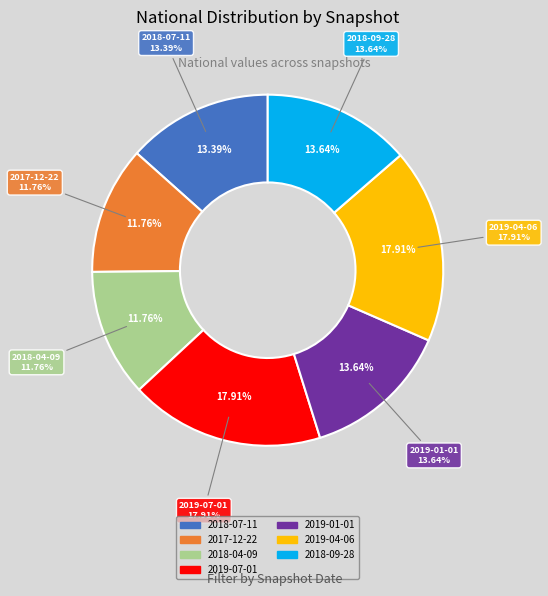

What percentage is the 2019-01-01 slice, to the nearest percent?

14%